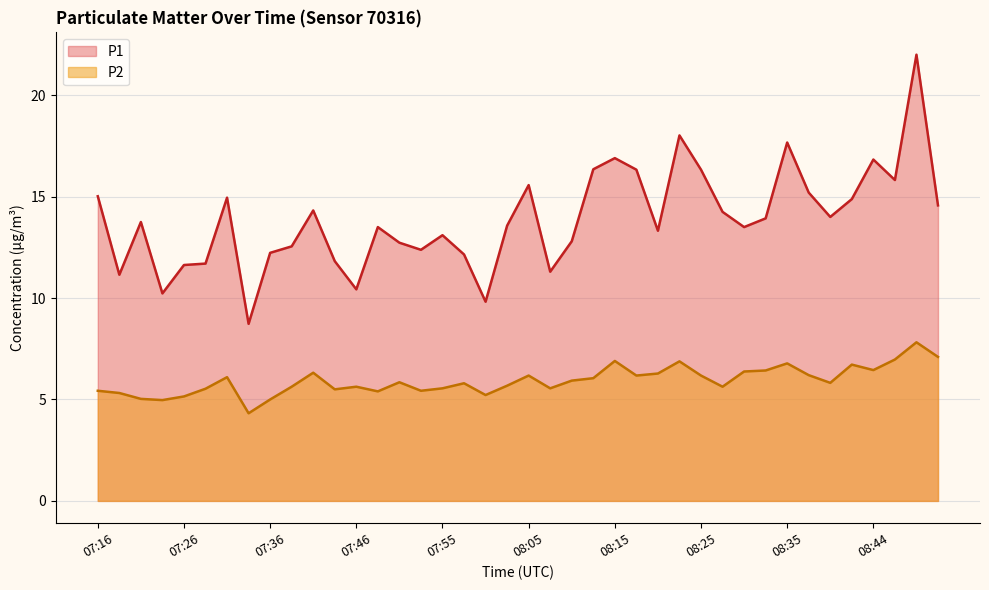

Which category has the highest value across all series?

08:49